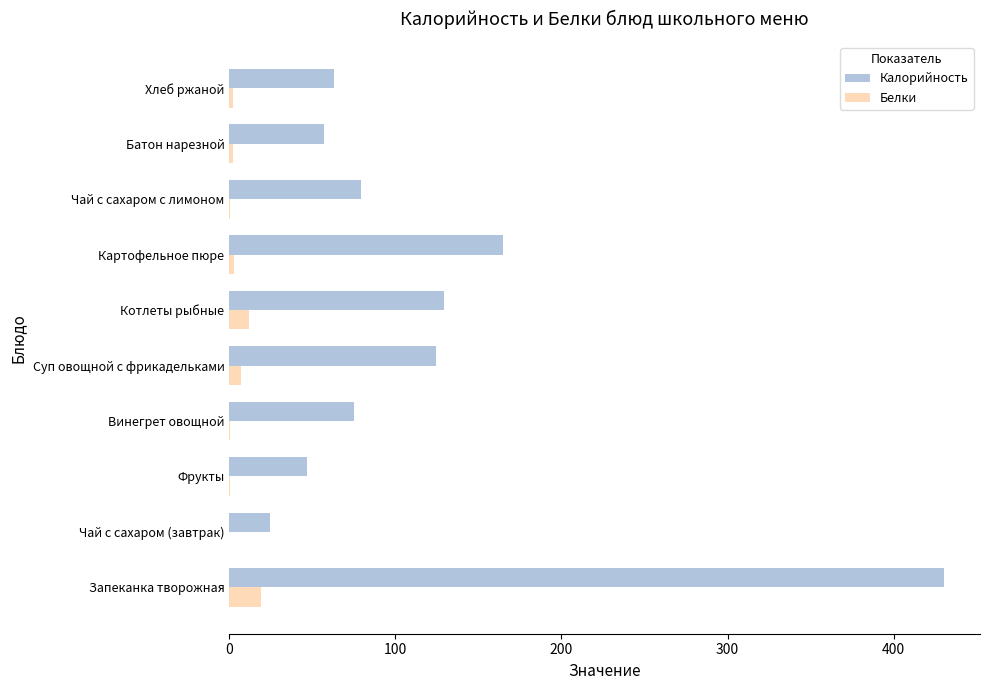

What is the sum of all Белки values?

46.5